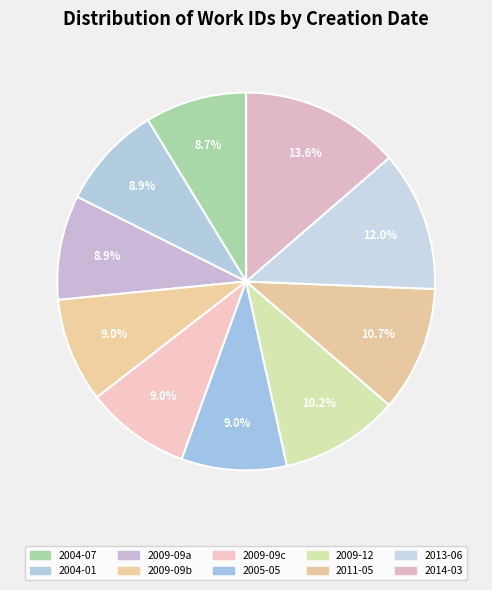

Does any single category account for the majority?

No